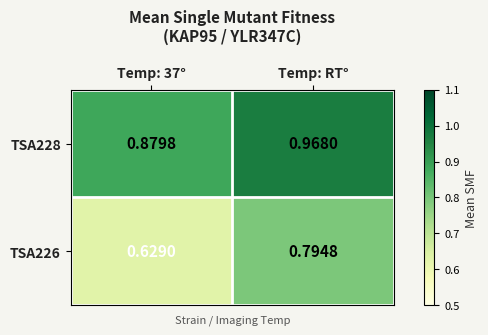

Between Temp: 37° and Temp: RT°, which series saw the biggest shift?

TSA226